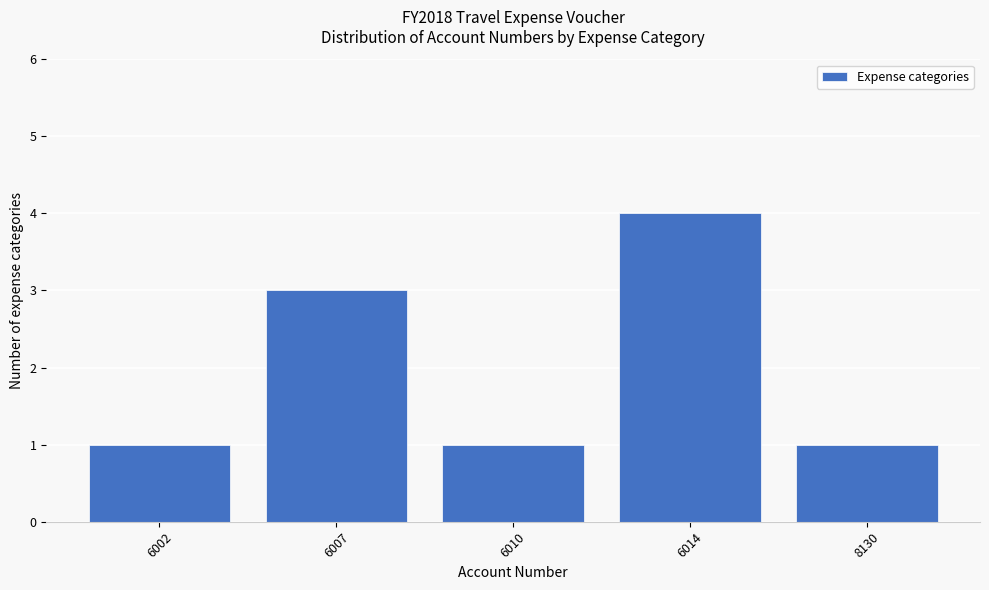

Reading right to left, transcribe all the data shown in this chart.

1	4	1	3	1